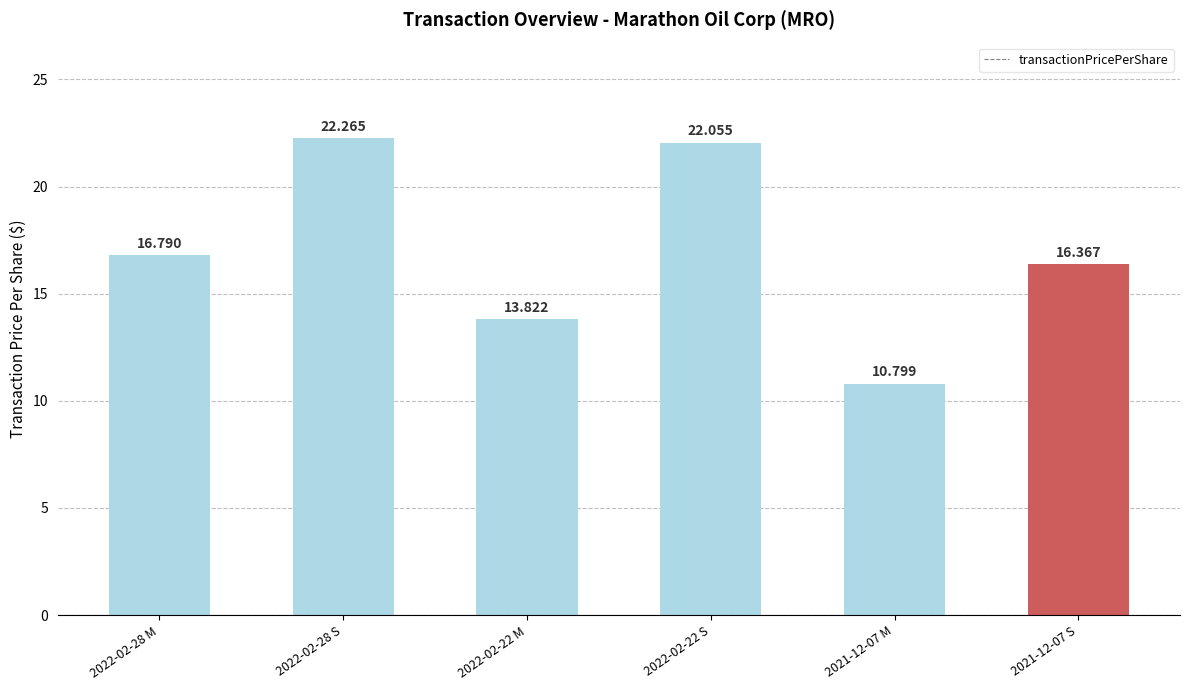

Is it true that the value at 2022-02-22 S is 22.1?

True